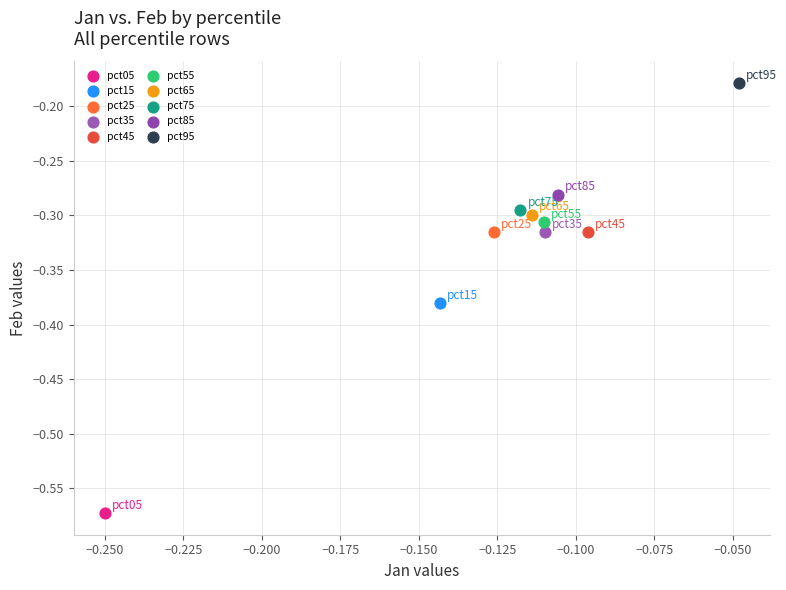

Which series contains the lowest Y value?

pct05